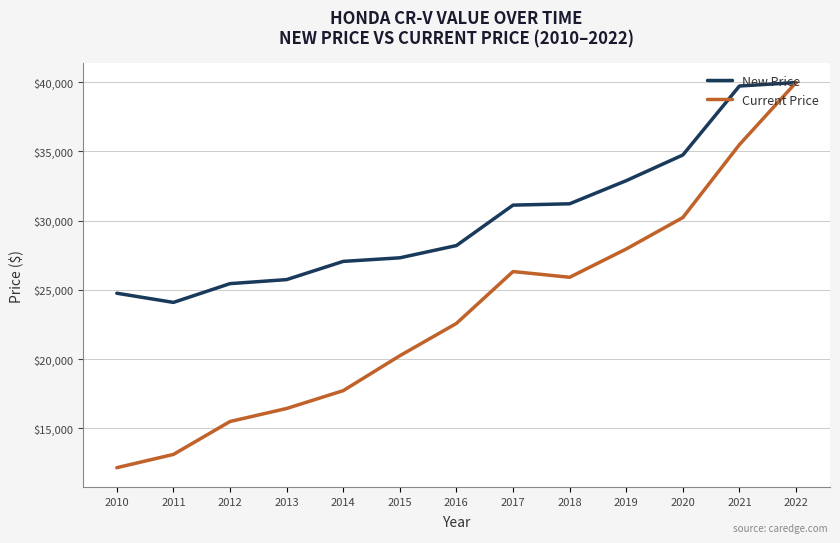

Does the chart display data point markers on the line(s)?

No